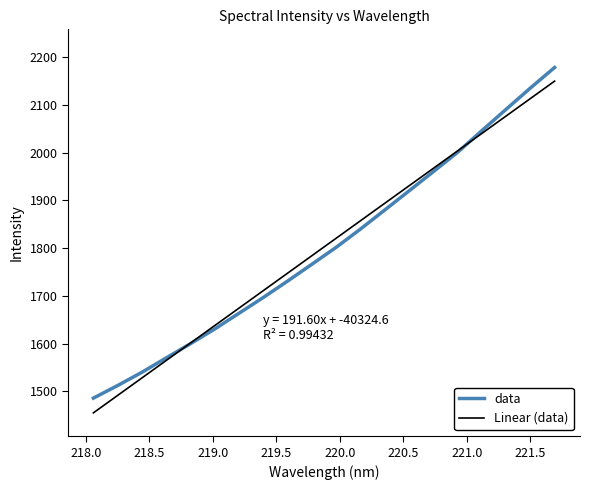

What is the difference between the maximum and minimum values?

693.3